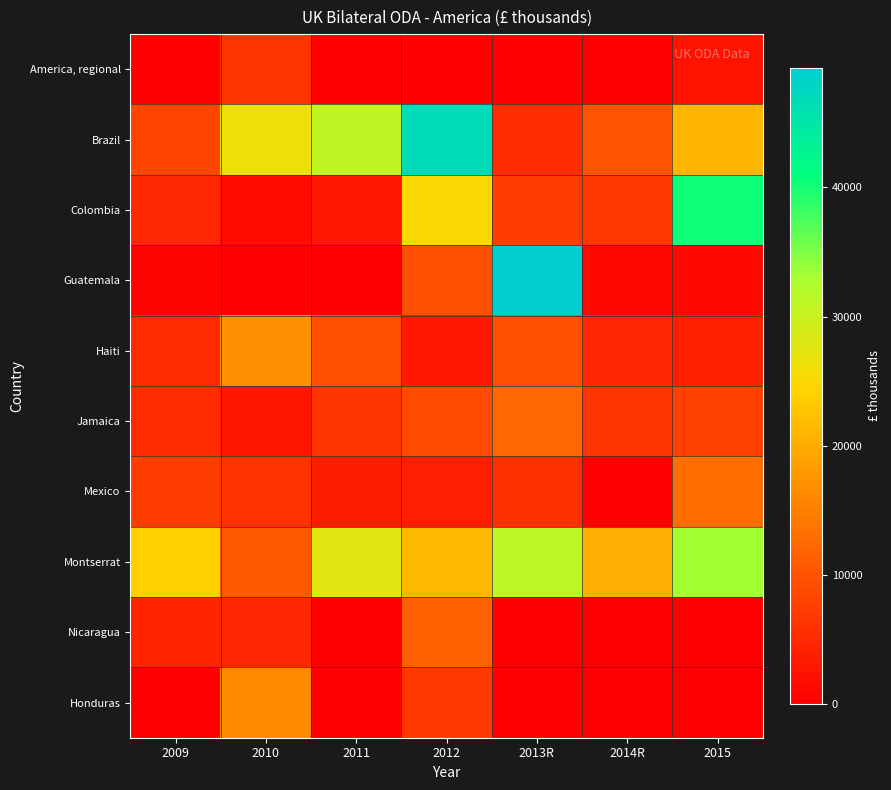

What is the total value across all series at 2009?

60160.3